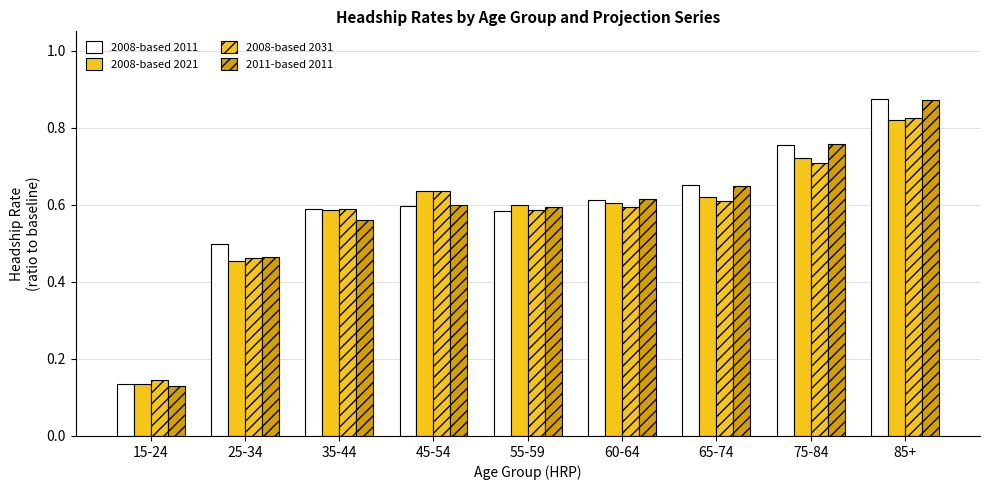

How many groups of bars are there?

9